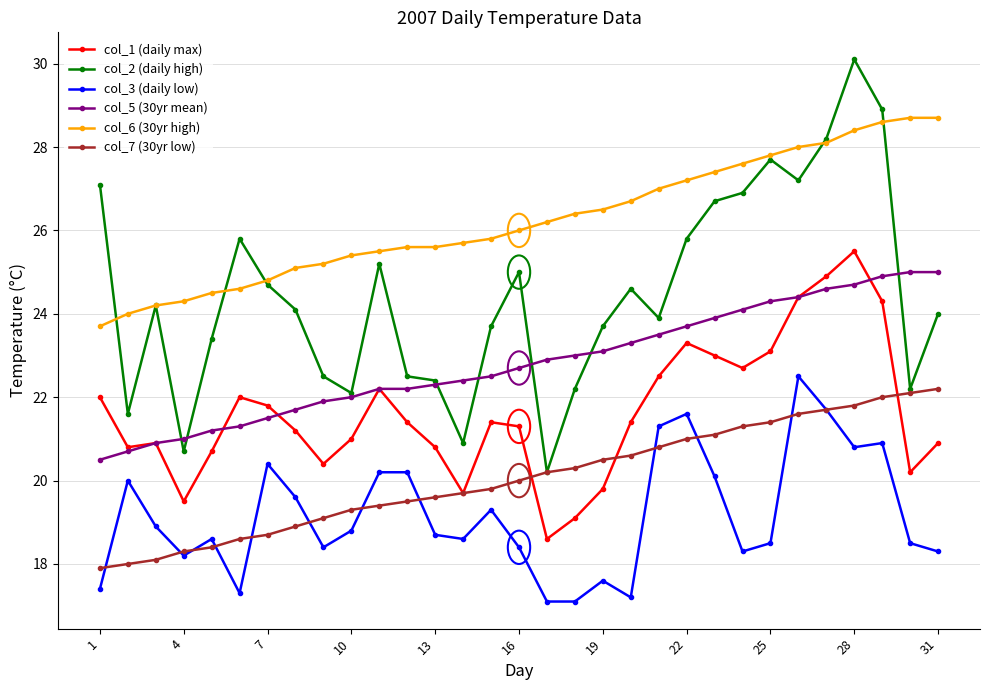

True or false: col_1 (daily max) and col_2 (daily high) cross at least once.

False